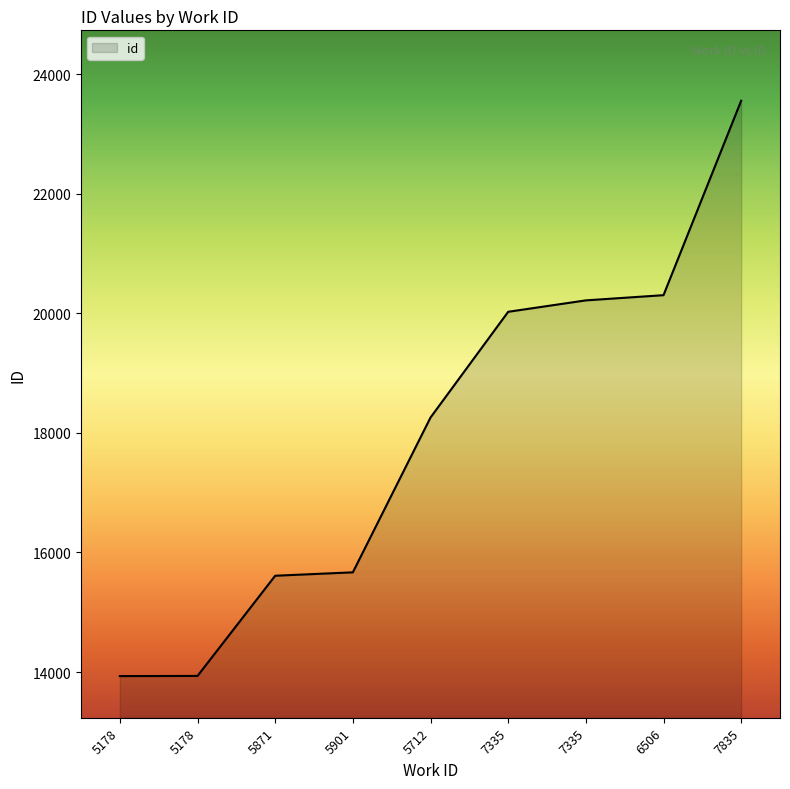

Approximately how many times larger is the value at 7835 compared to 7335?

1.2